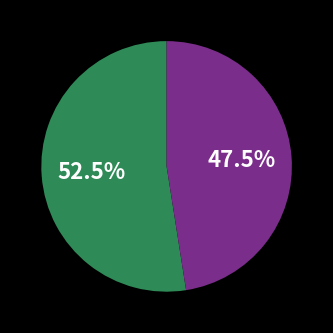

Count the number of slices in the pie.

2